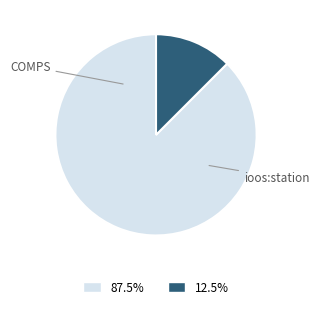

Is there any slice that represents more than half of the pie?

Yes